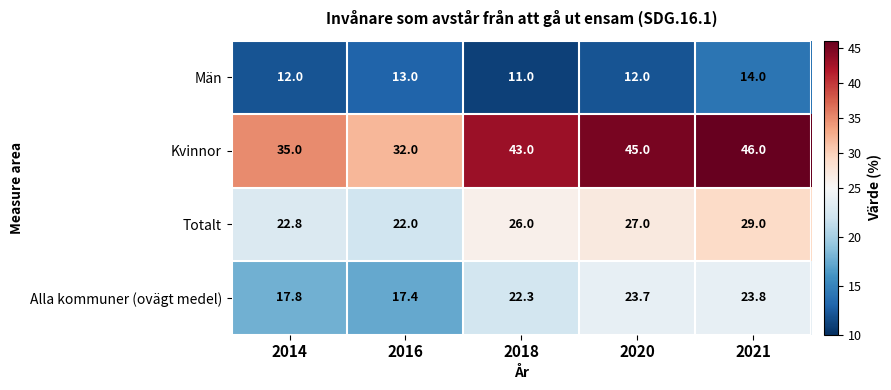

The Män series shows 7.0 at 2018. True or false?

False